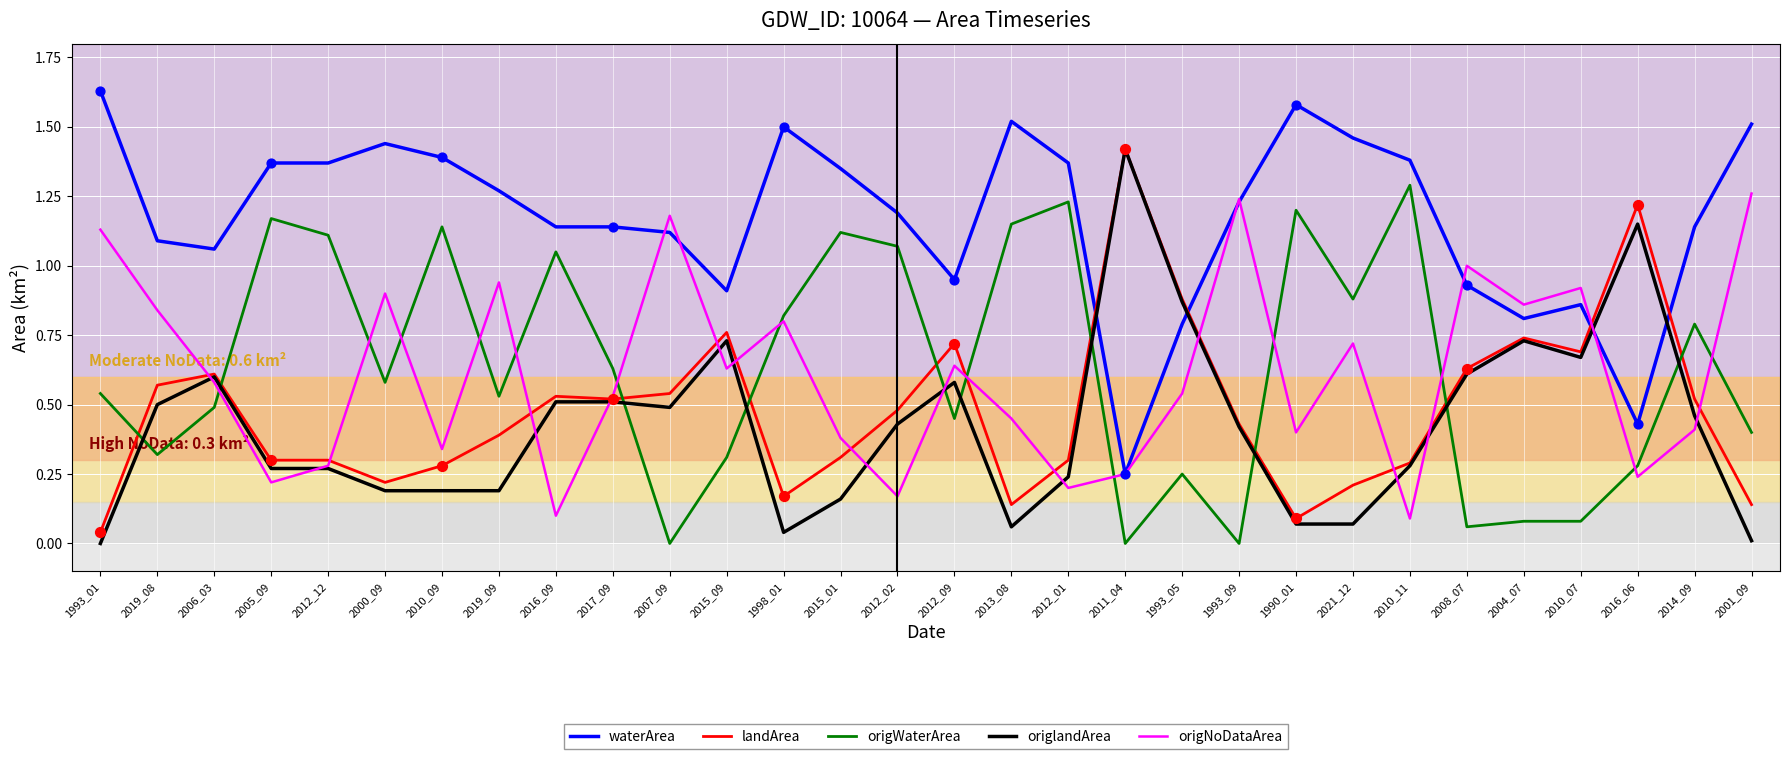

Which series has the largest total across all categories?

waterArea